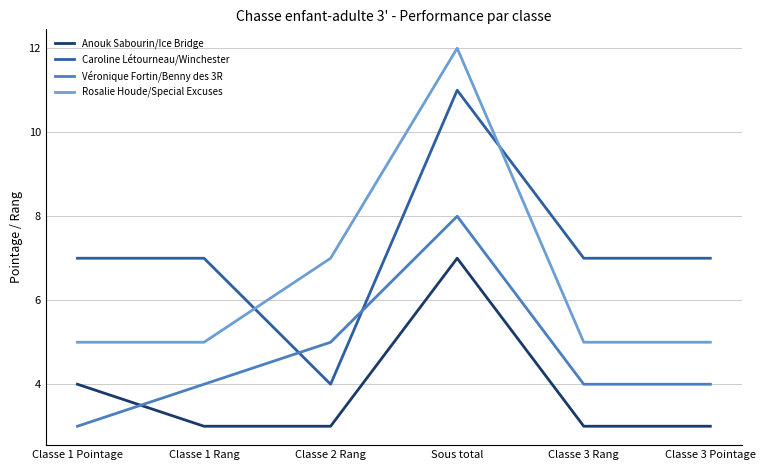

What is the minimum value shown in the chart?

3